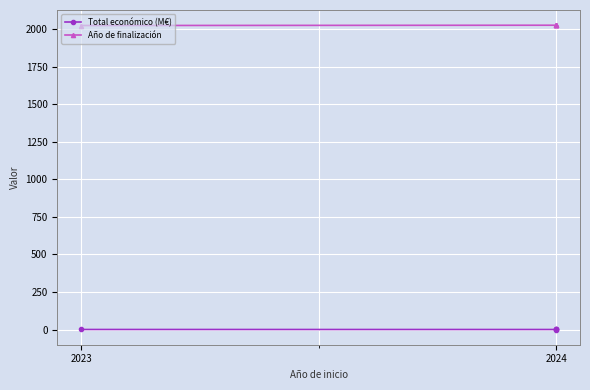

What is the difference between the highest and lowest values at 2024?

2026.9